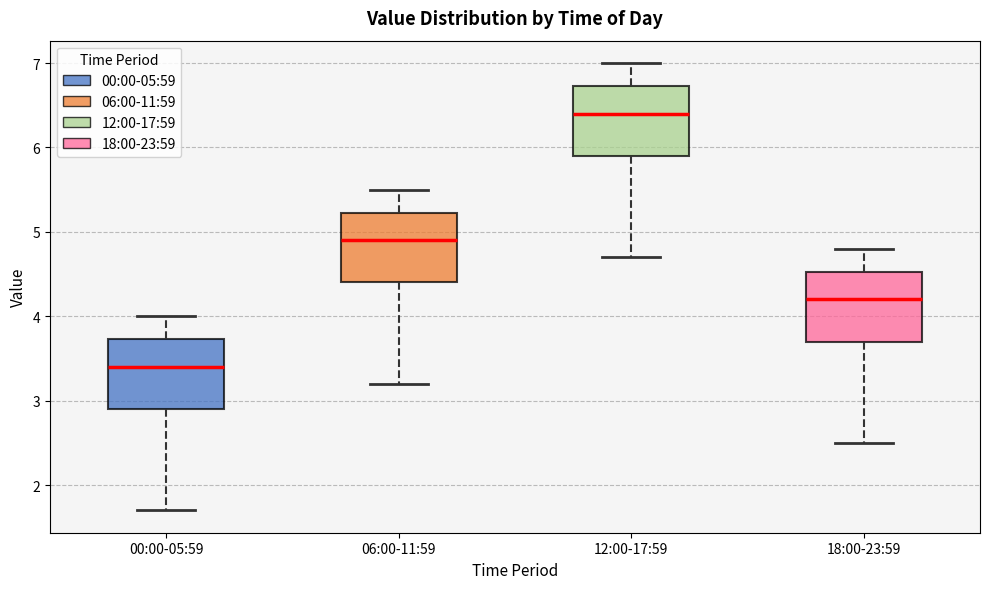

Reading left to right, transcribe this box plot: for each box, give where its median line is, the range the box spans, and where its two whiskers end, as read against the y-axis. The values are not printed on the chart, so give them approximately, as read against the axis.

00:00-05:59: median 3.4, box 2.9 to 3.7, whiskers 1.7 to 4.0
06:00-11:59: median 4.9, box 4.4 to 5.2, whiskers 3.2 to 5.5
12:00-17:59: median 6.4, box 5.9 to 6.7, whiskers 4.7 to 7.0
18:00-23:59: median 4.2, box 3.7 to 4.5, whiskers 2.5 to 4.8